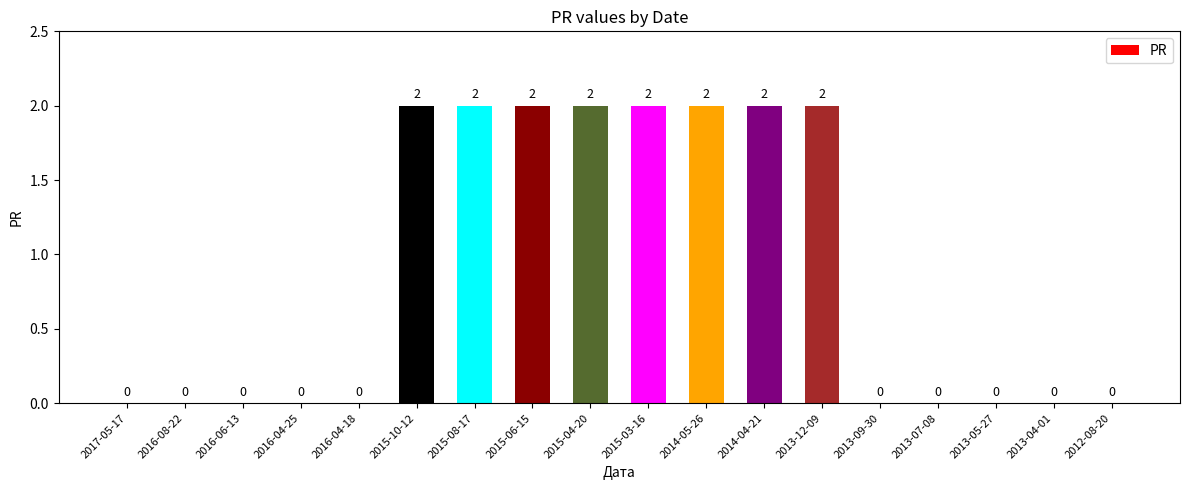

How many values exceed 0?

8